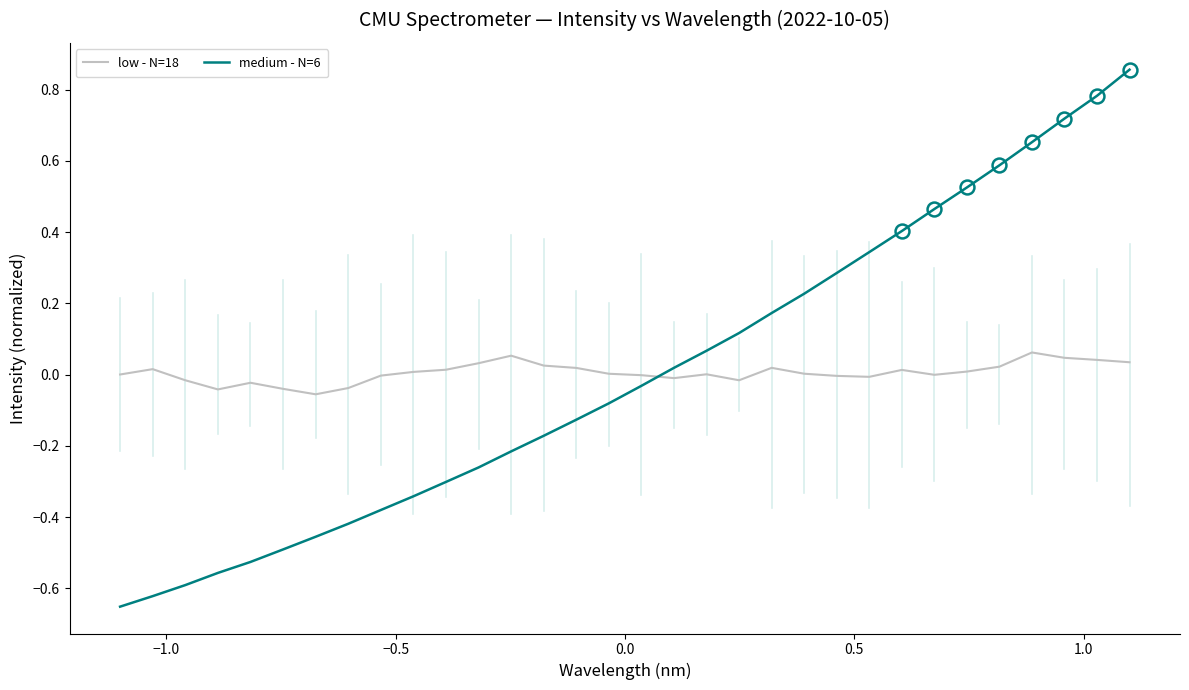

Which series ends up on top after the final intersection of medium - N=6 and low - N=18?

medium - N=6